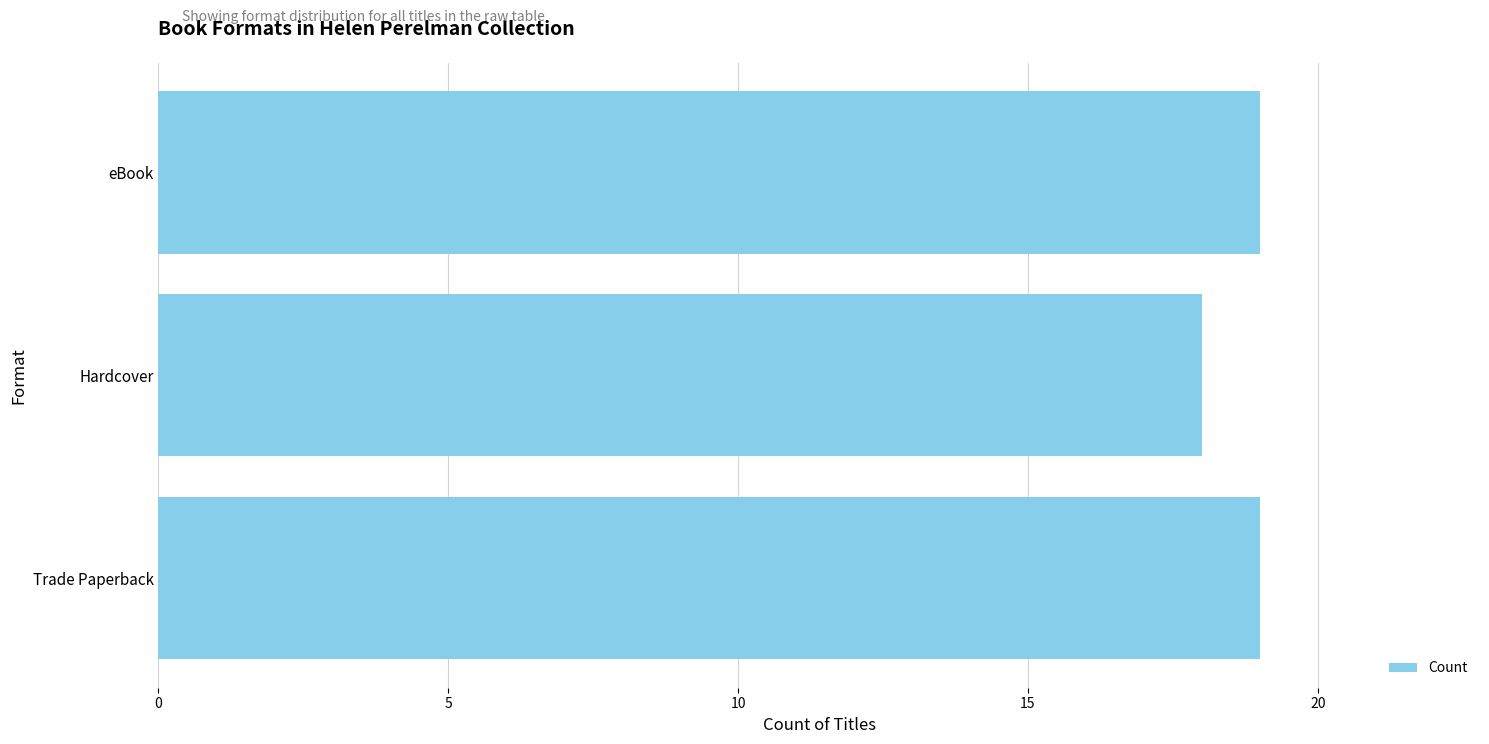

How many data points are less than 19?

1